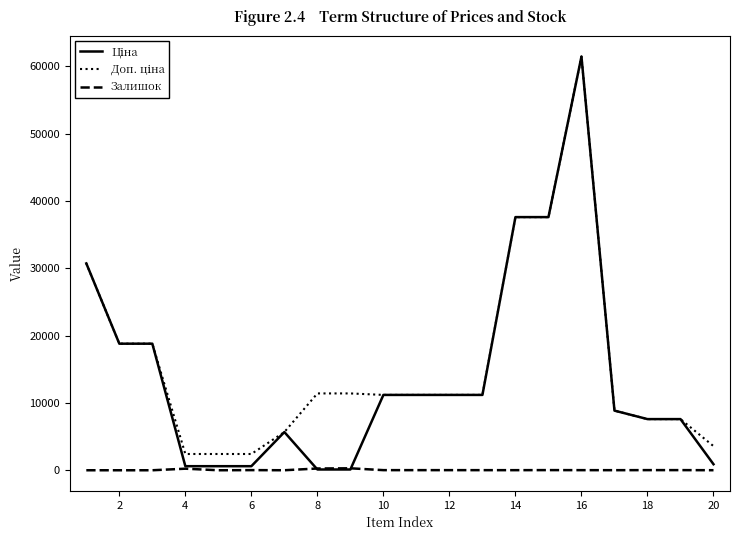

What is the maximum value shown in the chart?

61434.3